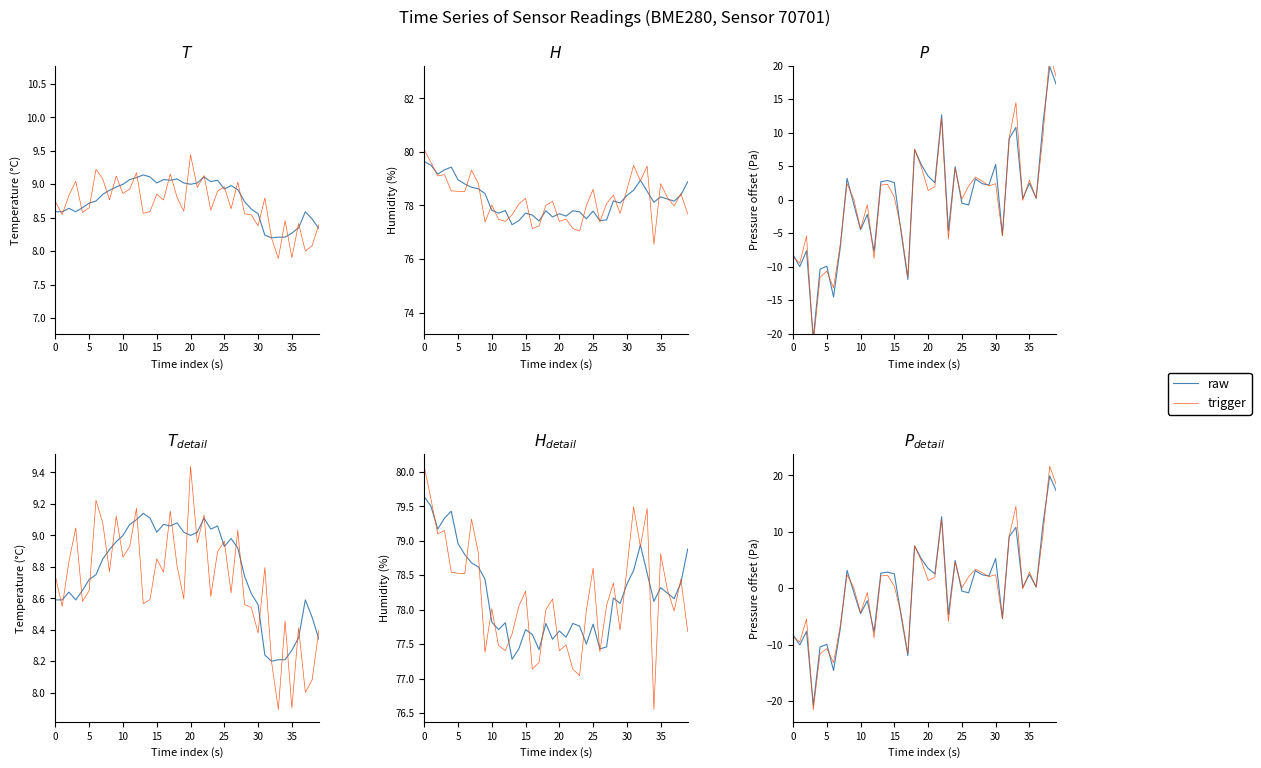

The trigger series shows 2.4 at 30. True or false?

True